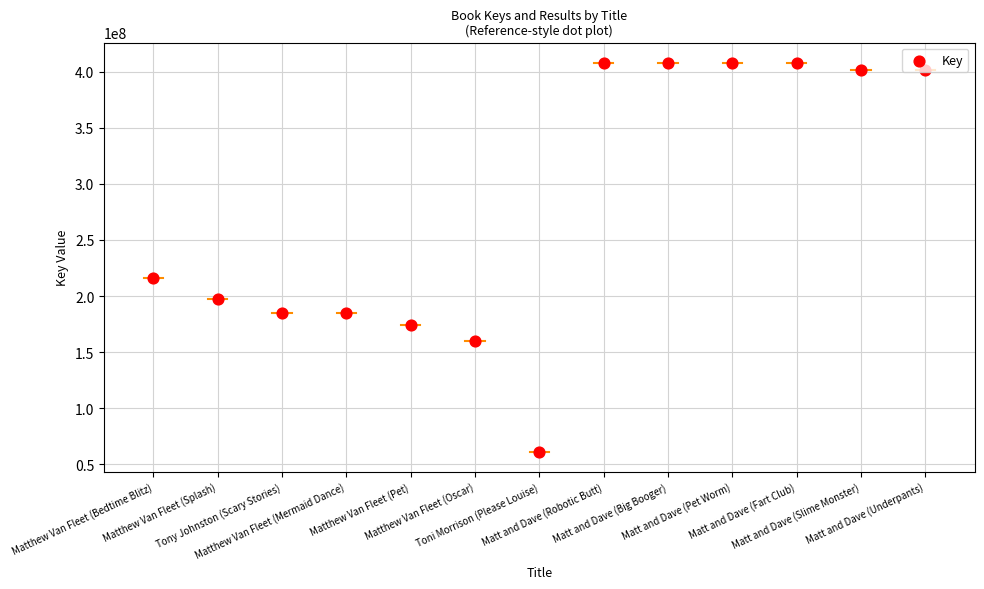

Between Matthew Van Fleet (Oscar) and Matthew Van Fleet (Pet), which is larger?

Matthew Van Fleet (Pet)